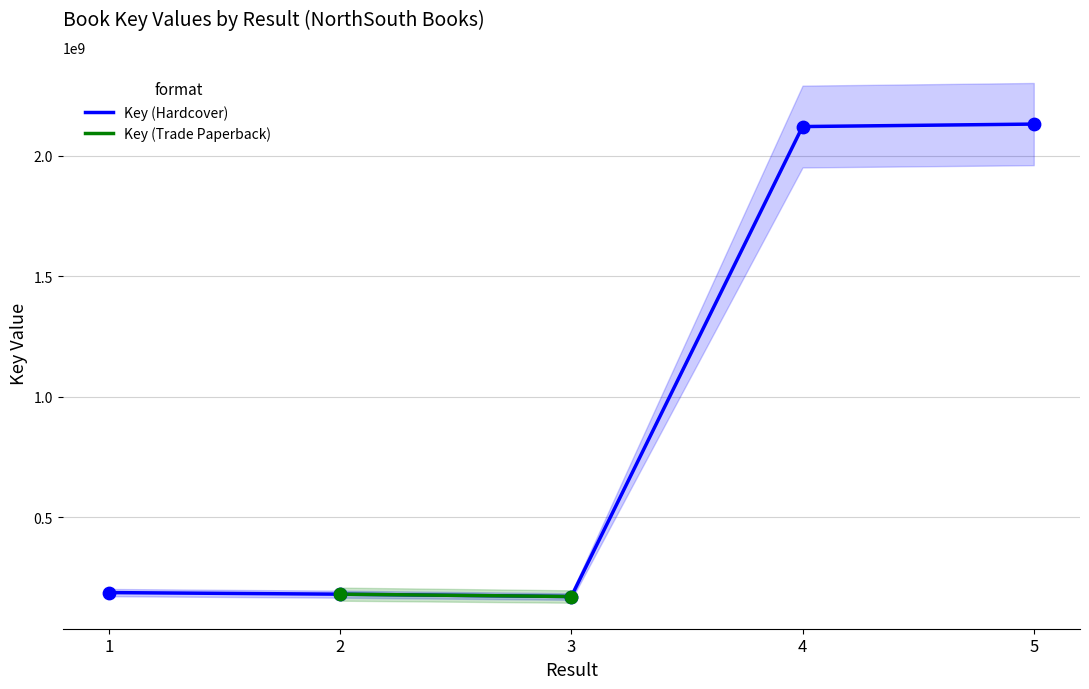

What is the change in value from 2 to 3?

-9772001